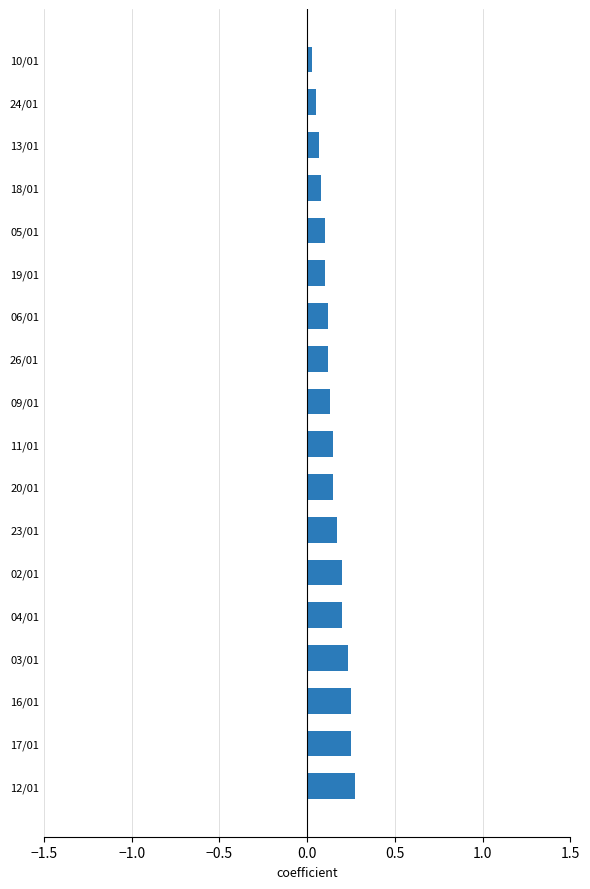

Is it true that the value at 17/01 is 0.2?

True